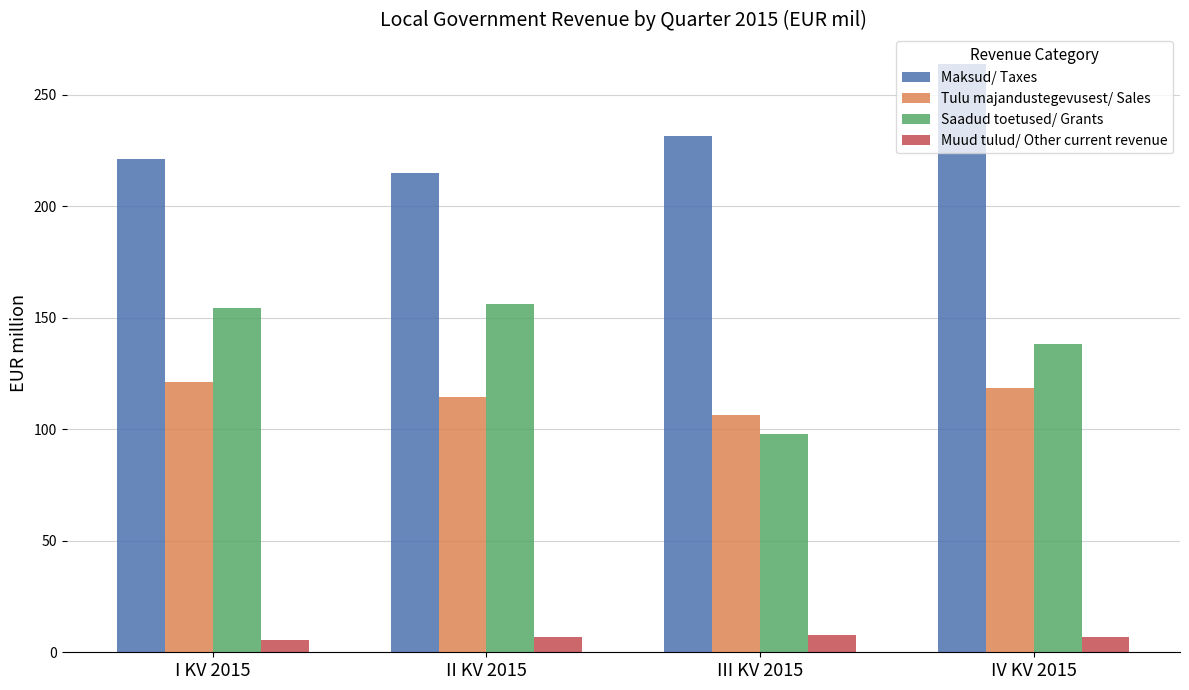

Where does the Tulu majandustegevusest/ Sales series first go above 118?

I KV 2015